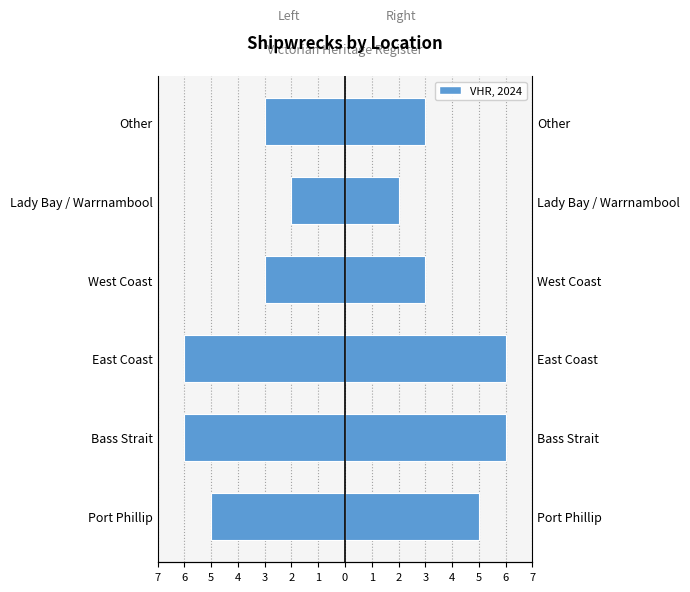

What is the minimum value shown in the chart?

-6